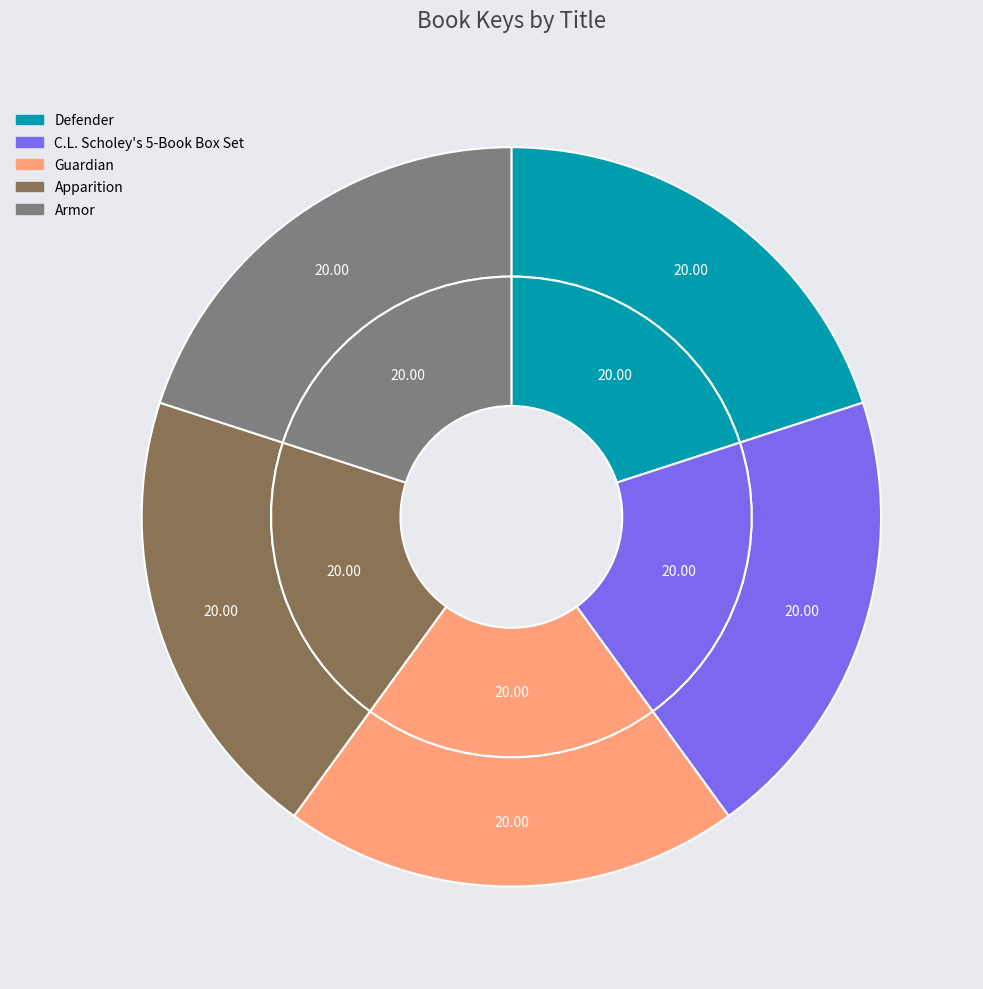

To the nearest percent, what is the combined percentage of Guardian and Armor?

40%